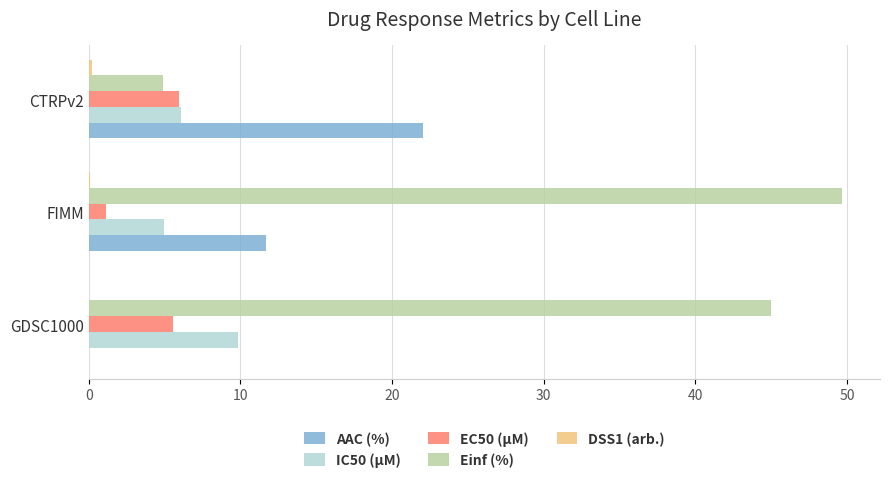

What is the maximum value shown in the chart?

49.7